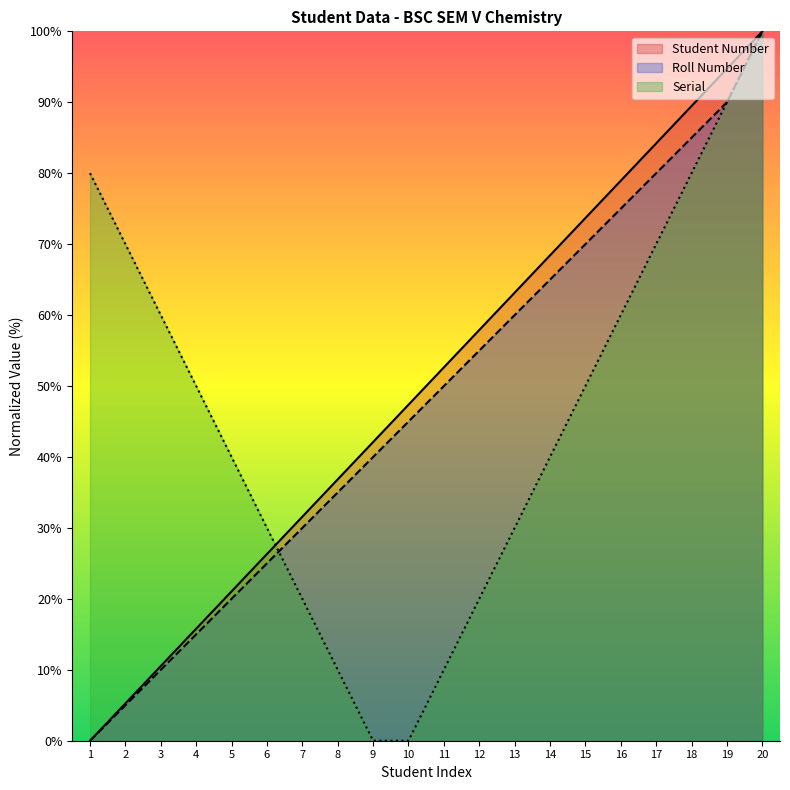

Where is Roll Number nearest to the value 50?

11